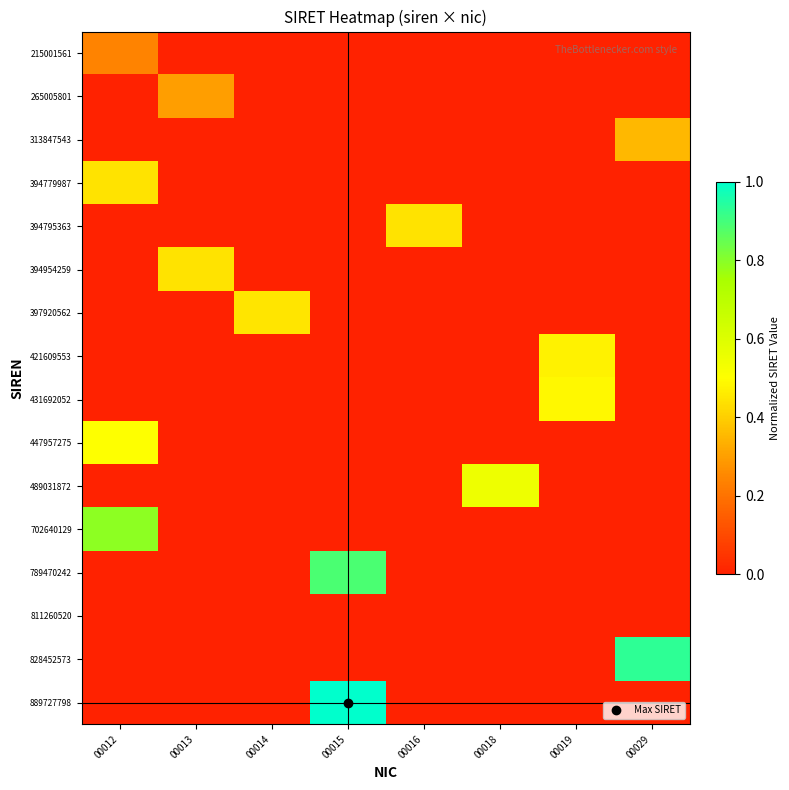

What is the spread (max minus min) of values at 00012?

0.8